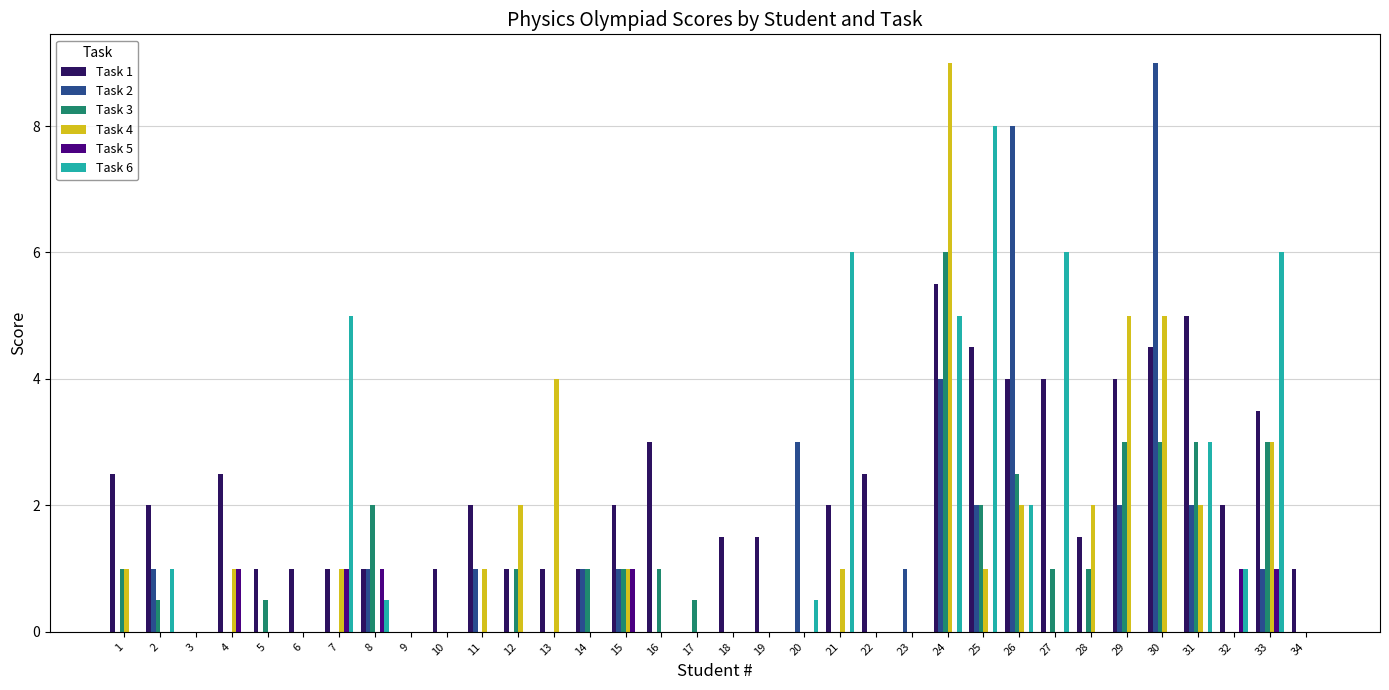

Reading left to right, extract all data points from this chart.

Task 1: 1=2.5	2=2.0	3=0.0	4=2.5	5=1.0	6=1.0	7=1.0	8=1.0	9=0.0	10=1.0	11=2.0	12=1.0	13=1.0	14=1.0	15=2.0	16=3.0	17=0.0	18=1.5	19=1.5	20=0.0	21=2.0	22=2.5	23=0.0	24=5.5	25=4.5	26=4.0	27=4.0	28=1.5	29=4.0	30=4.5	31=5.0	32=2.0	33=3.5	34=1.0
Task 2: 1=0.0	2=1.0	3=0.0	4=0.0	5=0.0	6=0.0	7=0.0	8=1.0	9=0.0	10=0.0	11=1.0	12=0.0	13=0.0	14=1.0	15=1.0	16=0.0	17=0.0	18=0.0	19=0.0	20=3.0	21=0.0	22=0.0	23=1.0	24=4.0	25=2.0	26=8.0	27=0.0	28=0.0	29=2.0	30=9.0	31=2.0	32=0.0	33=1.0	34=0.0
Task 3: 1=1.0	2=0.5	3=0.0	4=0.0	5=0.5	6=0.0	7=0.0	8=2.0	9=0.0	10=0.0	11=0.0	12=1.0	13=0.0	14=1.0	15=1.0	16=1.0	17=0.5	18=0.0	19=0.0	20=0.0	21=0.0	22=0.0	23=0.0	24=6.0	25=2.0	26=2.5	27=1.0	28=1.0	29=3.0	30=3.0	31=3.0	32=0.0	33=3.0	34=0.0
Task 4: 1=1.0	2=0.0	3=0.0	4=1.0	5=0.0	6=0.0	7=1.0	8=0.0	9=0.0	10=0.0	11=1.0	12=2.0	13=4.0	14=0.0	15=1.0	16=0.0	17=0.0	18=0.0	19=0.0	20=0.0	21=1.0	22=0.0	23=0.0	24=9.0	25=1.0	26=2.0	27=0.0	28=2.0	29=5.0	30=5.0	31=2.0	32=0.0	33=3.0	34=0.0
Task 5: 1=0.0	2=0.0	3=0.0	4=1.0	5=0.0	6=0.0	7=1.0	8=1.0	9=0.0	10=0.0	11=0.0	12=0.0	13=0.0	14=0.0	15=1.0	16=0.0	17=0.0	18=0.0	19=0.0	20=0.0	21=0.0	22=0.0	23=0.0	24=0.0	25=0.0	26=0.0	27=0.0	28=0.0	29=0.0	30=0.0	31=0.0	32=1.0	33=1.0	34=0.0
Task 6: 1=0.0	2=1.0	3=0.0	4=0.0	5=0.0	6=0.0	7=5.0	8=0.5	9=0.0	10=0.0	11=0.0	12=0.0	13=0.0	14=0.0	15=0.0	16=0.0	17=0.0	18=0.0	19=0.0	20=0.5	21=6.0	22=0.0	23=0.0	24=5.0	25=8.0	26=2.0	27=6.0	28=0.0	29=0.0	30=0.0	31=3.0	32=1.0	33=6.0	34=0.0